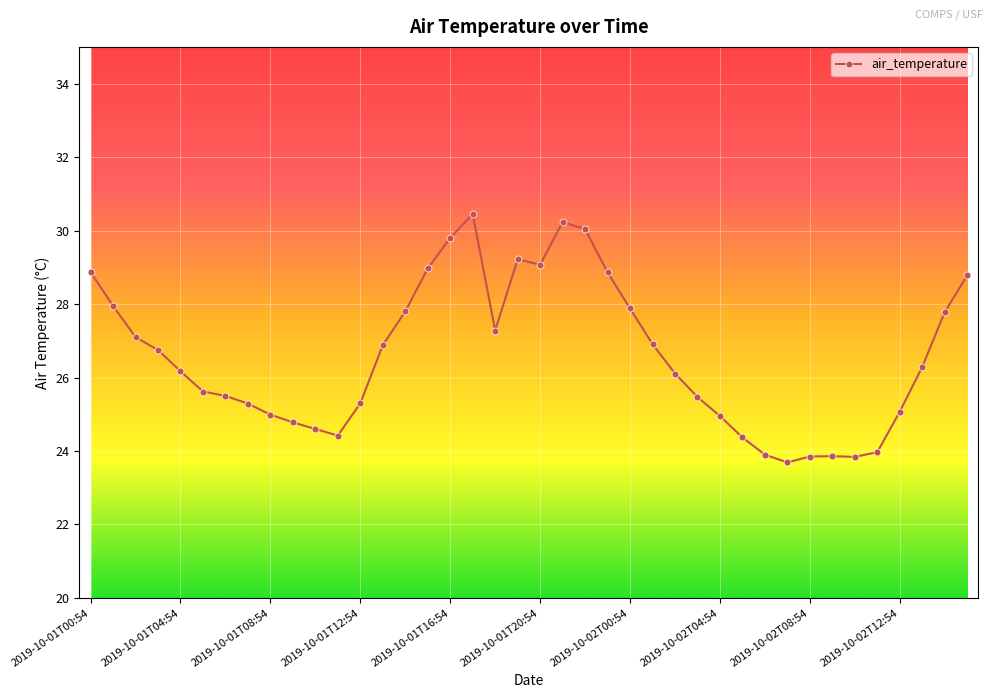

True or false: there are more than 1 points higher than both neighbors.

True